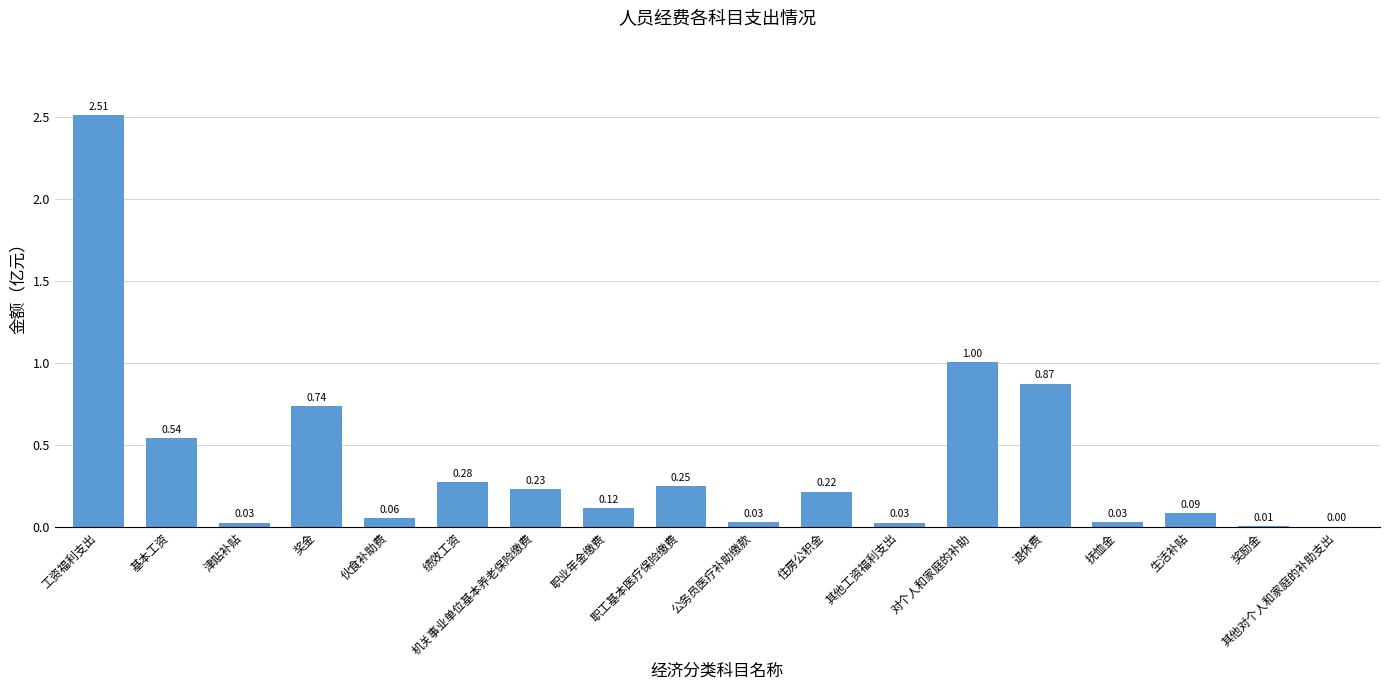

At which label is the value closest to 1?

对个人和家庭的补助